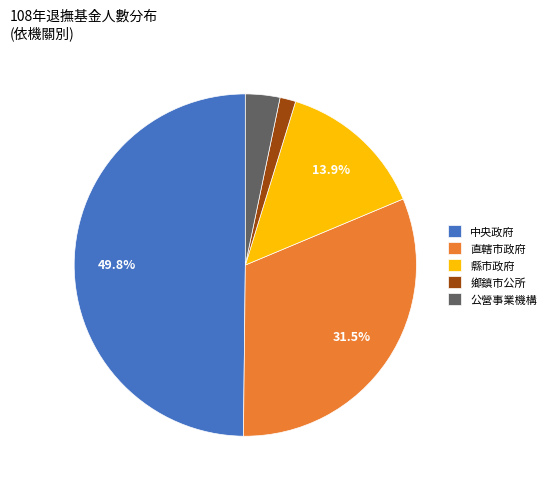

To the nearest percent, what is the average slice percentage?

20%